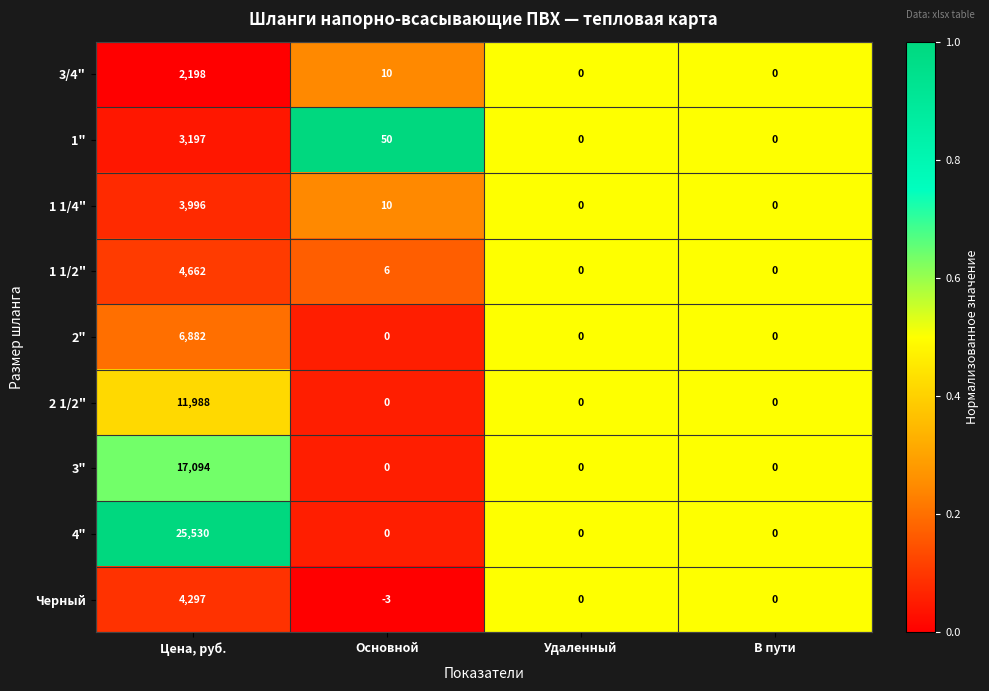

Rank the series by their maximum value, from highest to lowest.

4", 3", 2 1/2", 2", 1 1/2", Черный, 1 1/4", 1", 3/4"